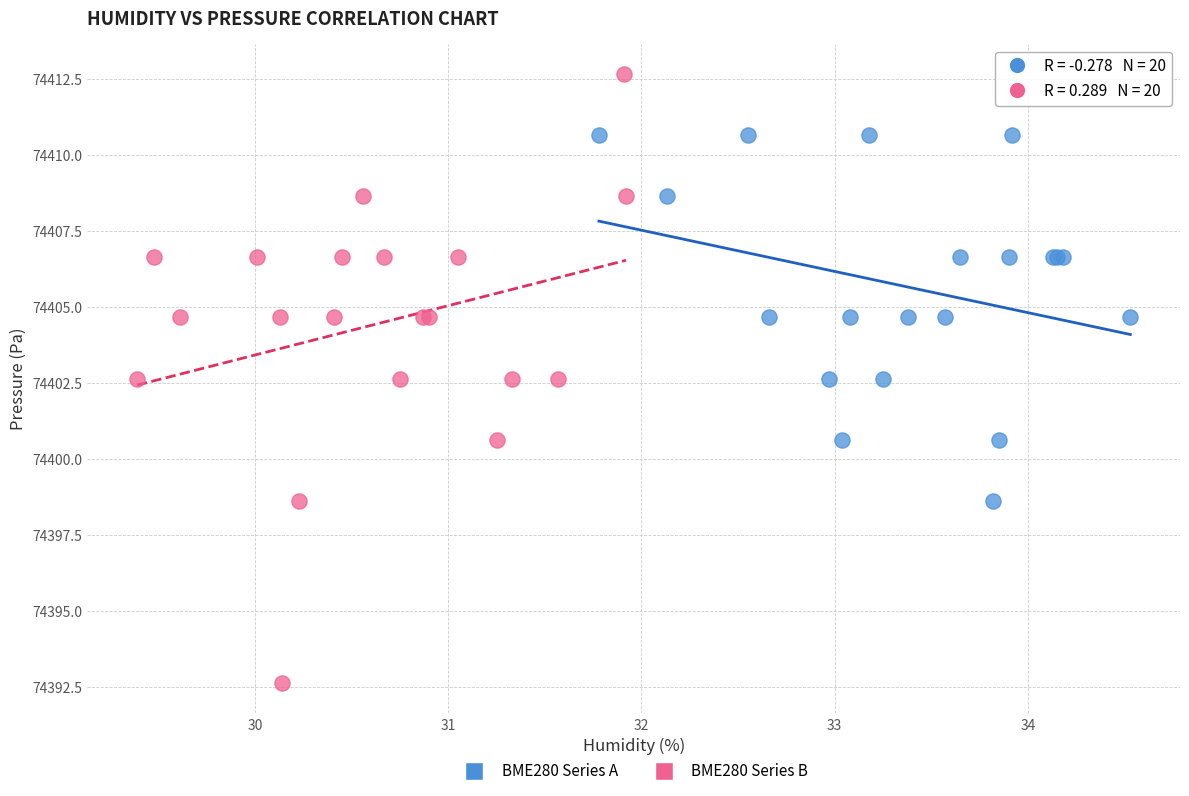

Which series has the widest spread of Y values?

BME280 Series B